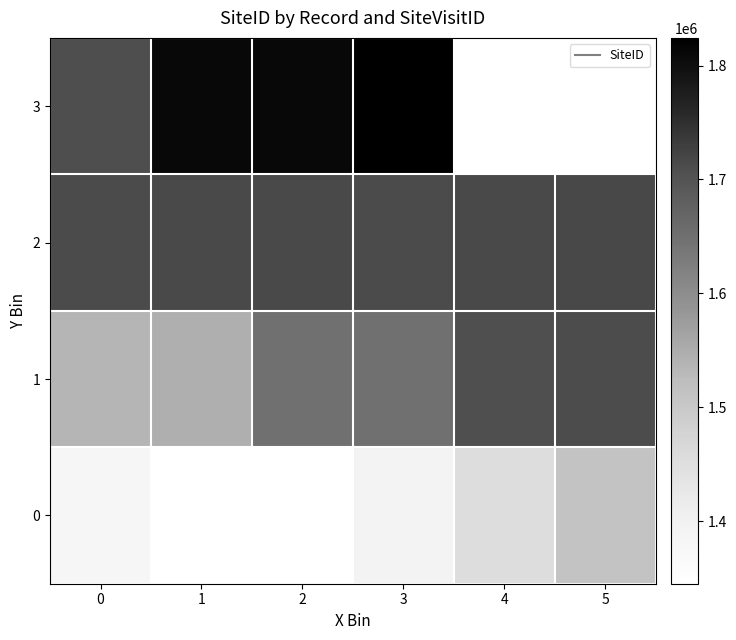

Rank the series by their average value, from lowest to highest.

0, 1, 2, 3